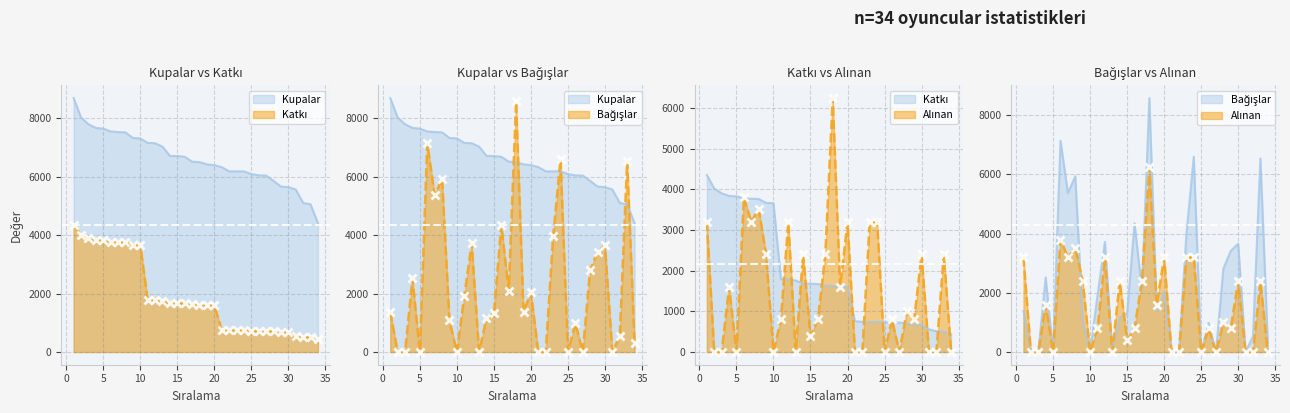

Which has a higher value, 4 or 12?

4